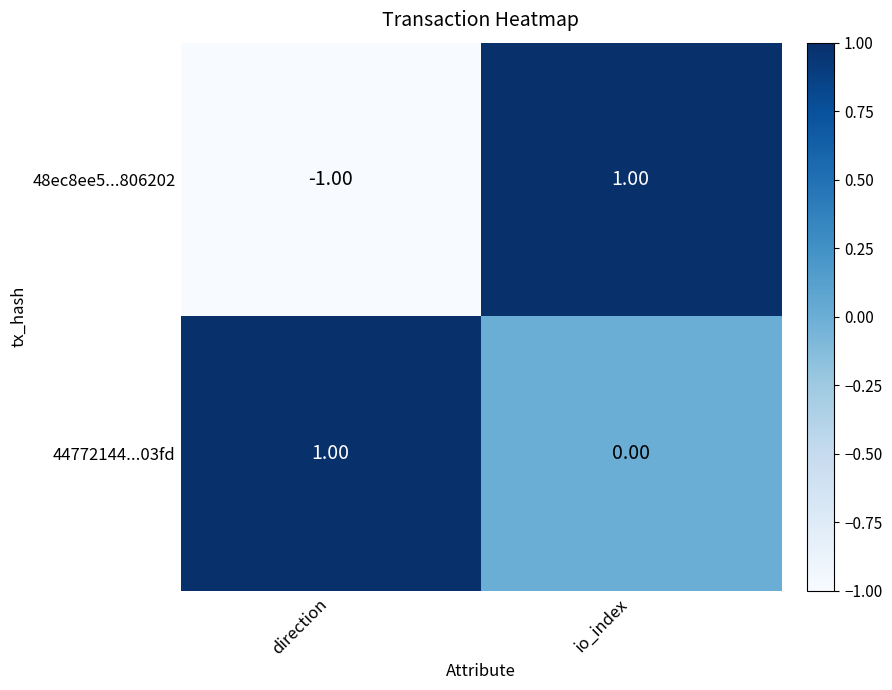

Which category has the highest value in the 44772144...03fd series?

direction